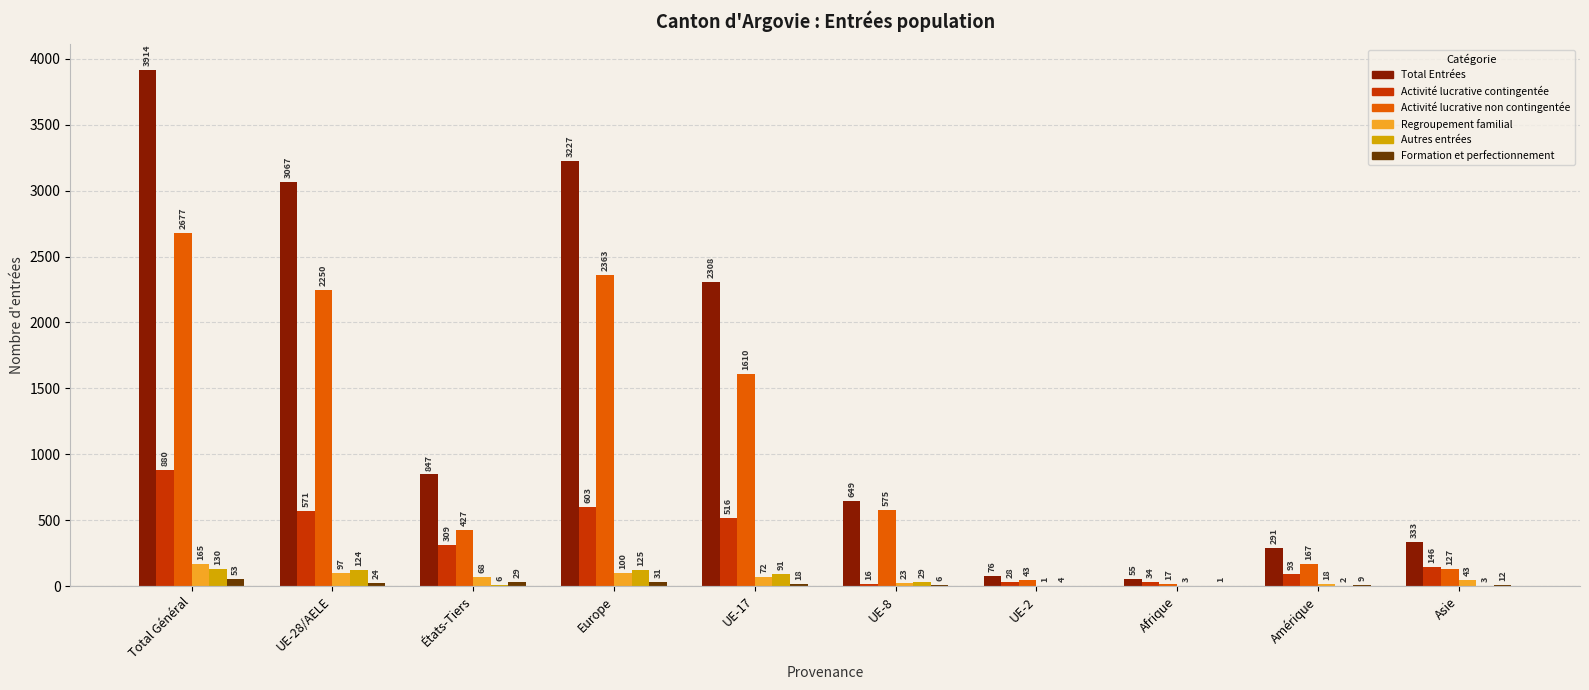

Which category has the highest value in the Autres entrées series?

Total Général